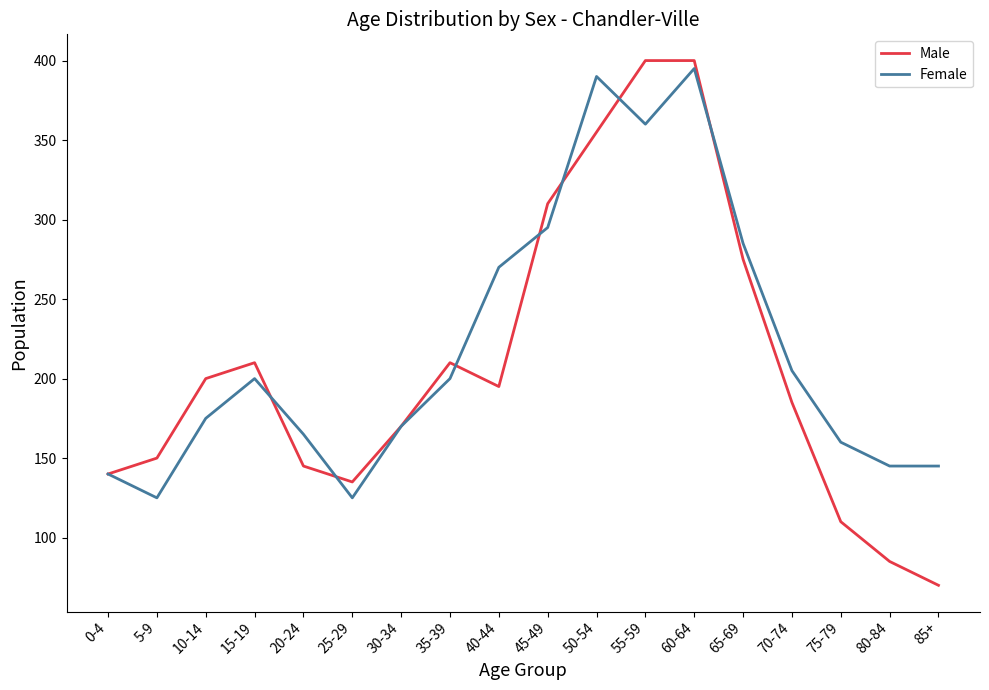

What is the minimum value for Female?

125